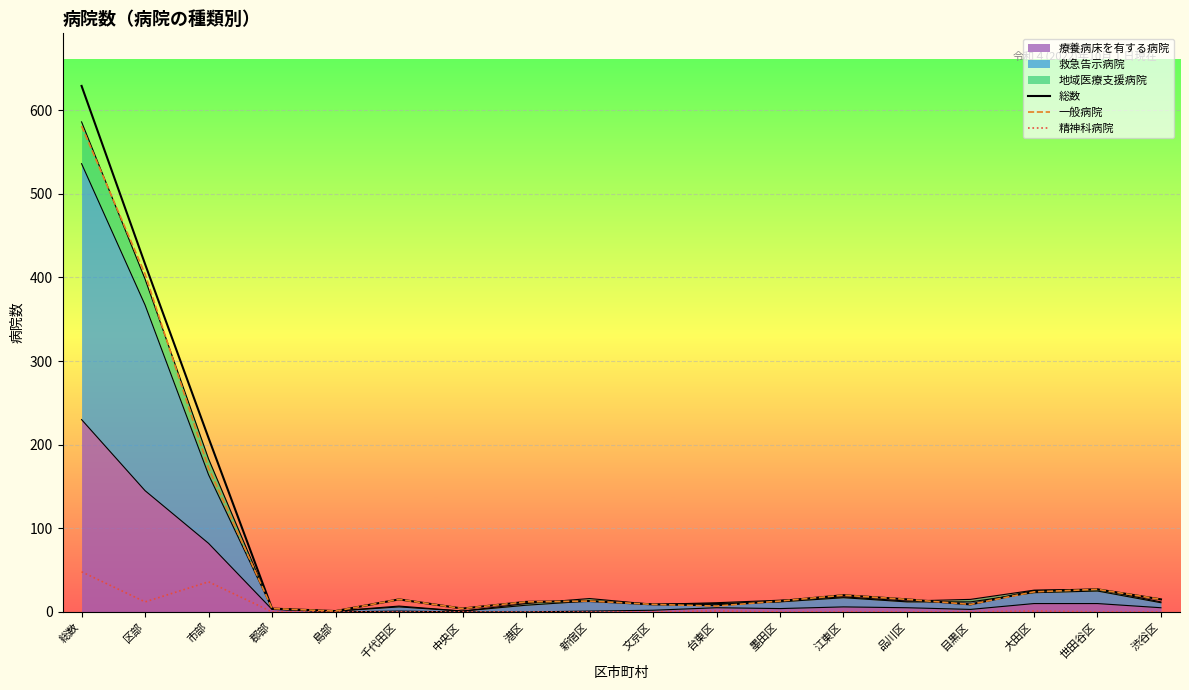

At which label is 精神科病院 closest to 24?

区部